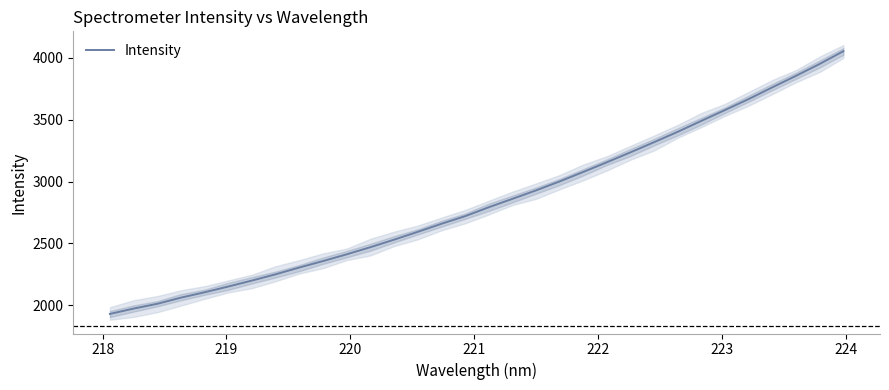

What is the highest value of the Intensity series?

4053.1